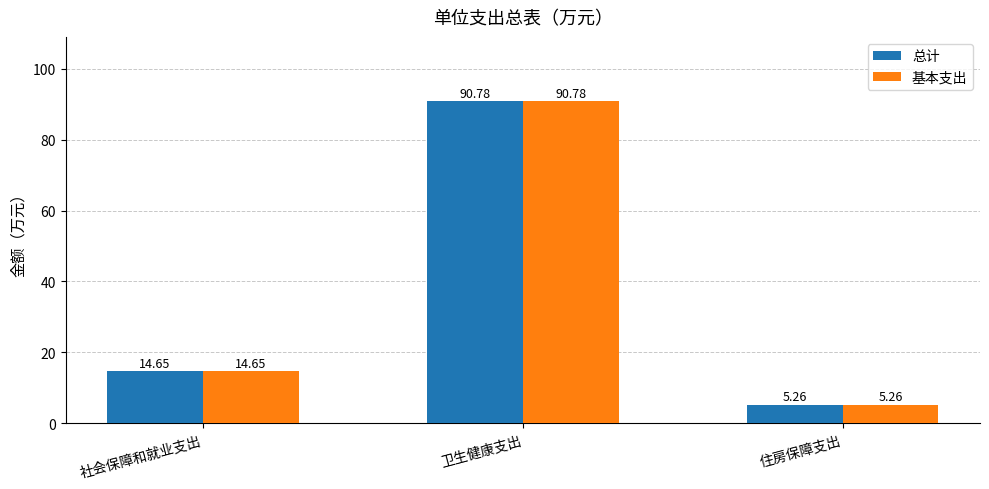

True or false: 基本支出 has a value of 145.3 at 卫生健康支出.

False